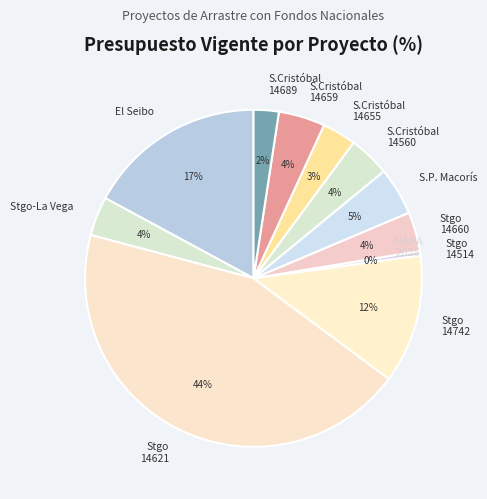

Count the number of slices in the pie.

11